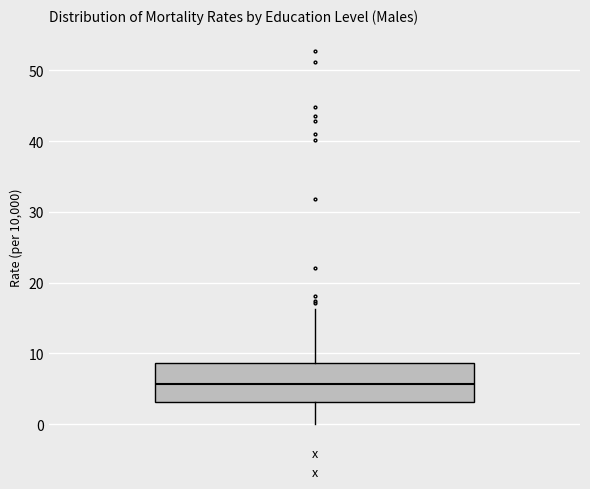

Where does the median line of the box for x sit on the y-axis? The values are not printed on the chart, so give them approximately, as read against the axis.

6